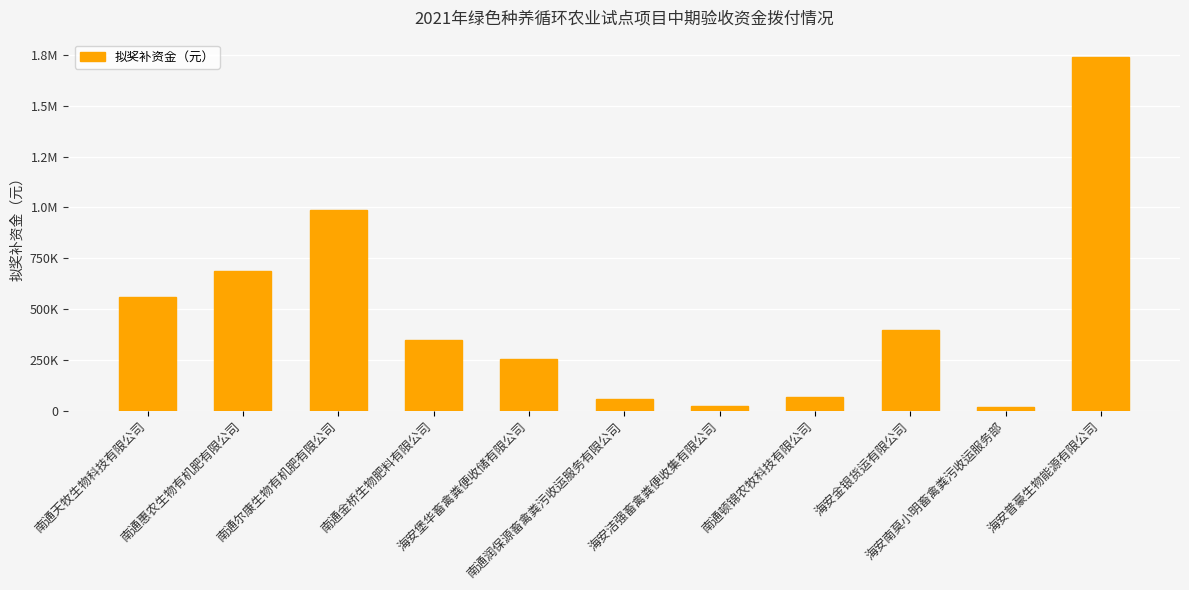

What is the difference between the maximum and minimum values?

1720780.4